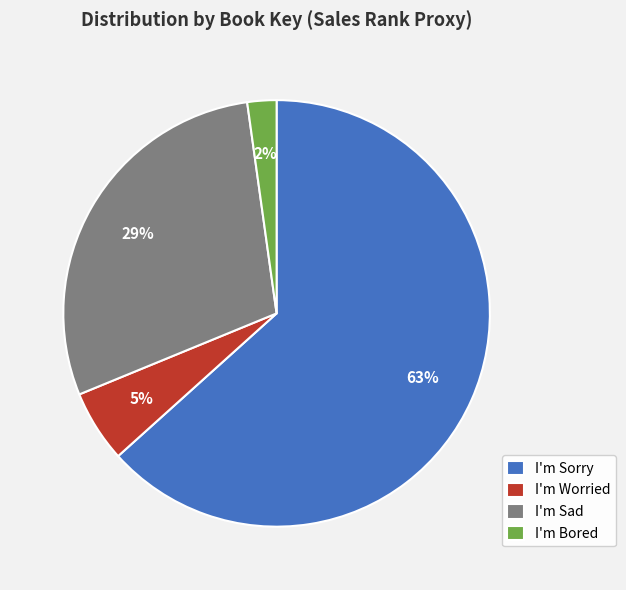

Does I'm Bored account for over 50% of the chart?

No